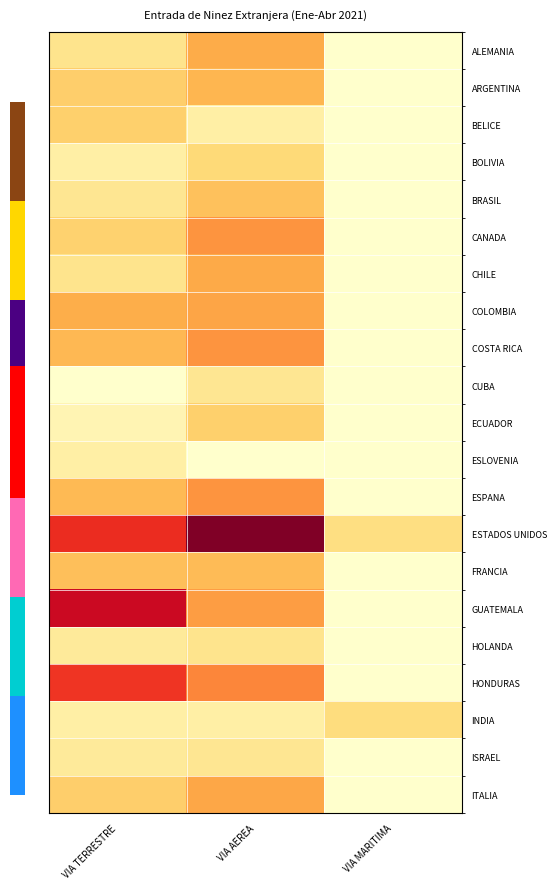

Rank the series by their maximum value, from lowest to highest.

ESLOVENIA, CUBA, ISRAEL, HOLANDA, INDIA, BOLIVIA, BELICE, ECUADOR, BRASIL, FRANCIA, ARGENTINA, ALEMANIA, CHILE, ITALIA, COLOMBIA, ESPANA, COSTA RICA, CANADA, HONDURAS, GUATEMALA, ESTADOS UNIDOS